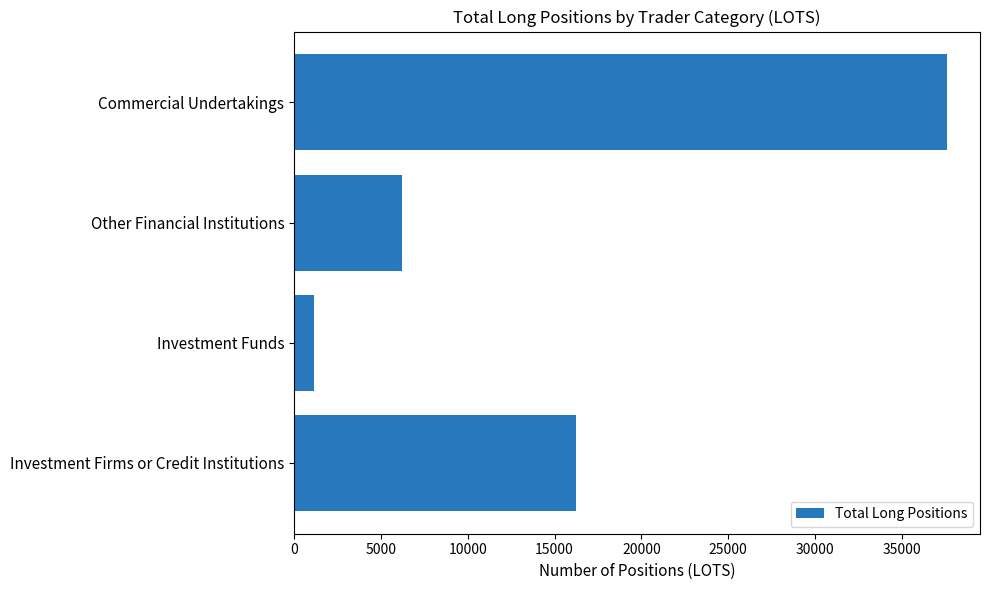

Is it true that the value at Investment Firms or Credit Institutions is 7086.1?

False